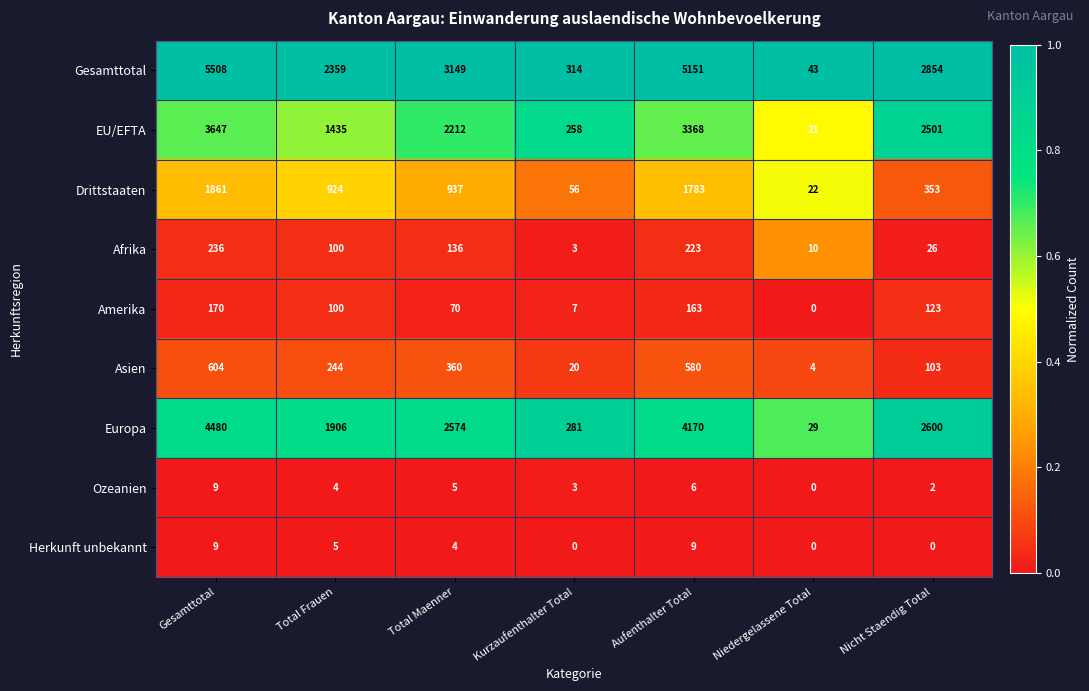

What is the total value across all series at Gesamttotal?

16524